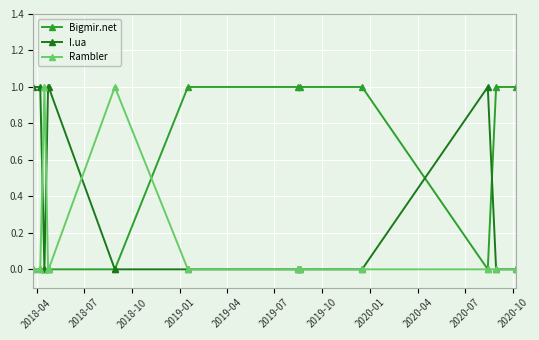

Rank the series by their average value, from lowest to highest.

Rambler, I.ua, Bigmir.net